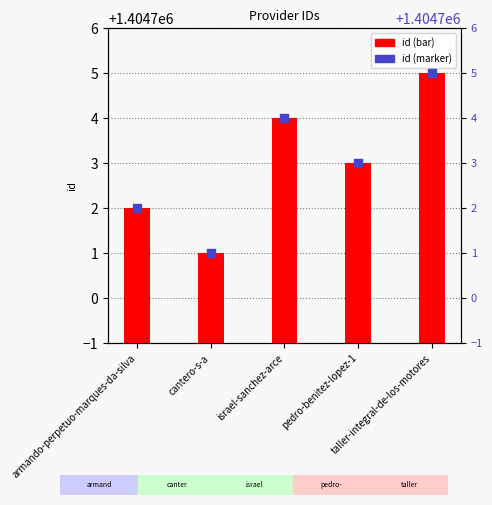

At which category is the sum across all series the highest?

taller-integral-de-los-motores